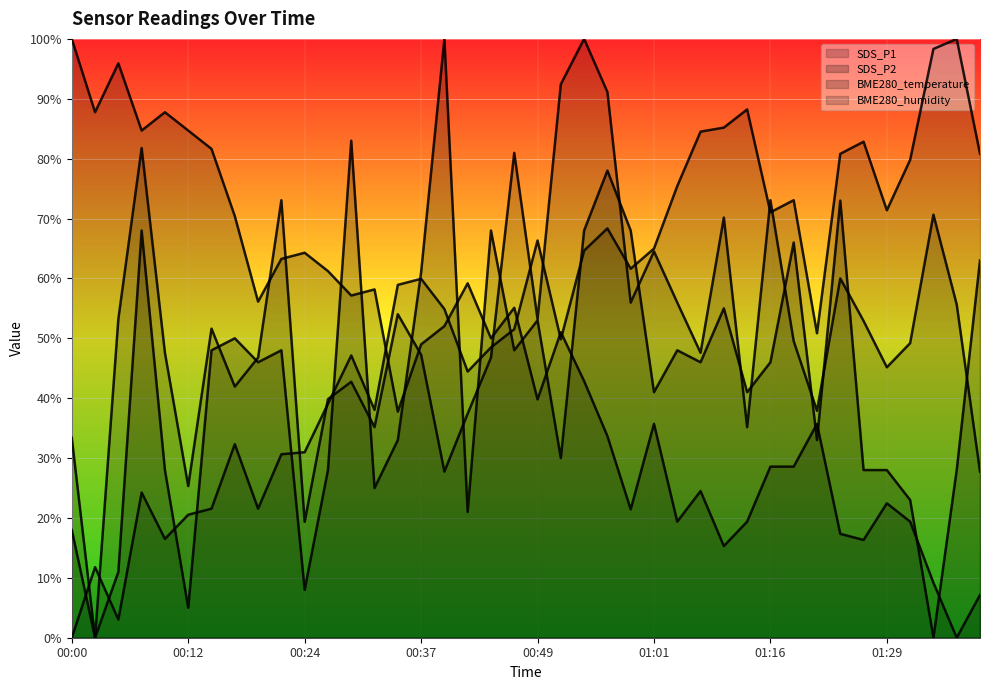

In SDS_P1, how many points are higher than both neighbors (excluding endpoints)?

12